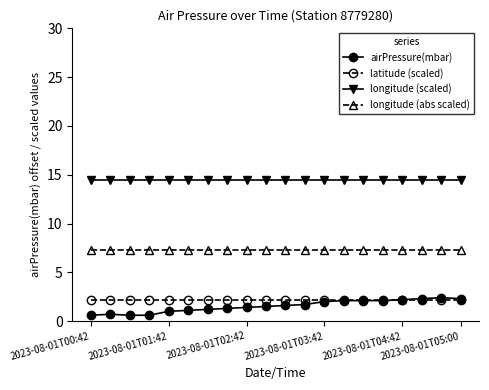

What is the value of the longitude (scaled) point at the 9th from the left?

14.5